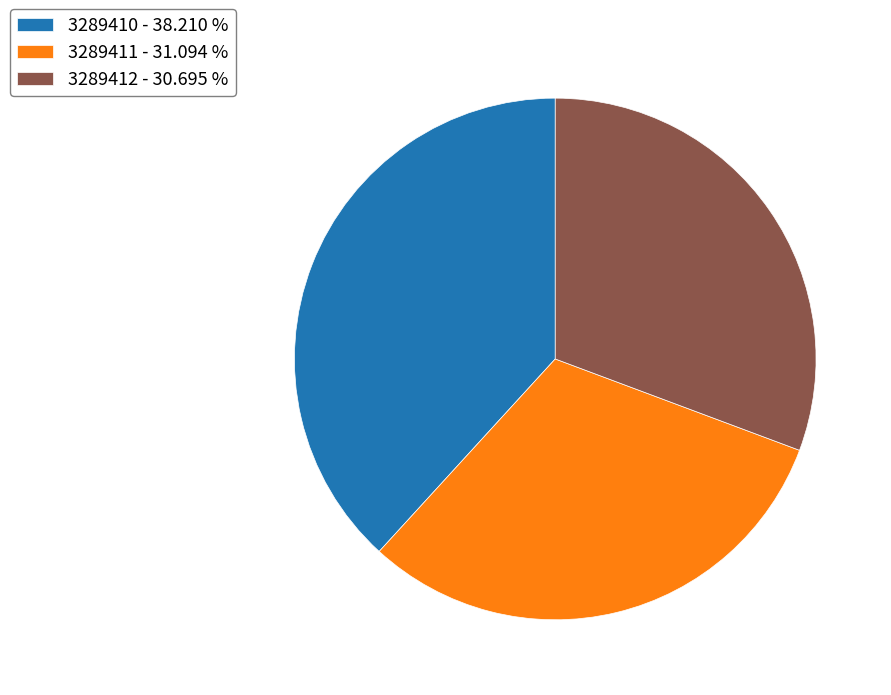

Does 3289411 represent more than half of the total?

No